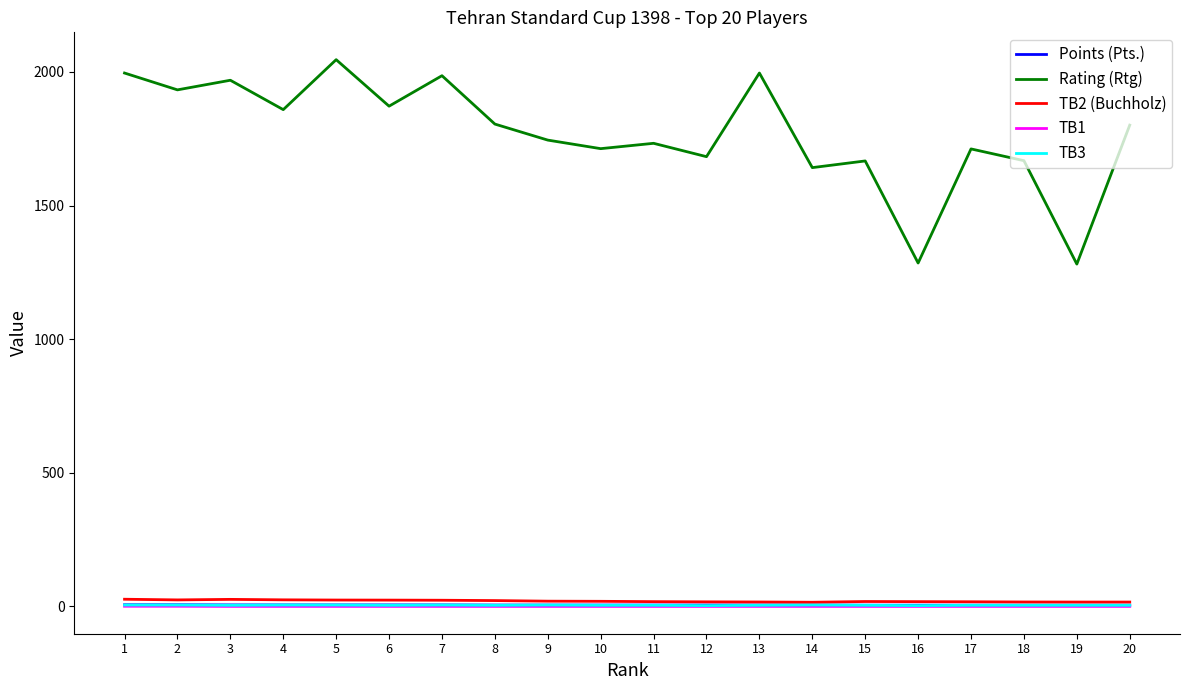

Count the number of categories in the chart.

20